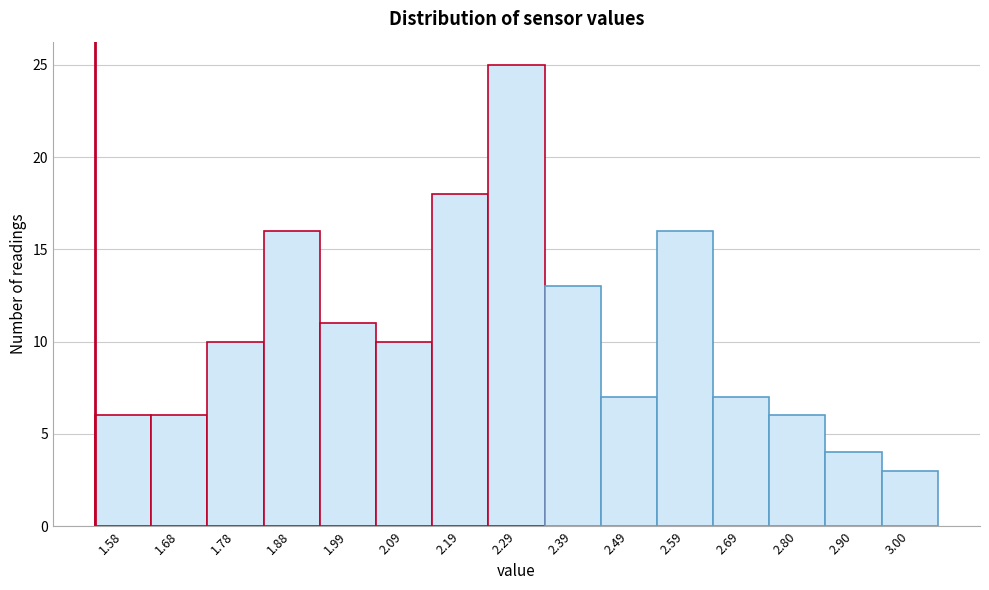

Reading left to right, what are all the values shown in this chart?

1.58=6	1.68=6	1.78=10	1.88=16	1.99=11	2.09=10	2.19=18	2.29=25	2.39=13	2.49=7	2.59=16	2.69=7	2.80=6	2.90=4	3.00=3